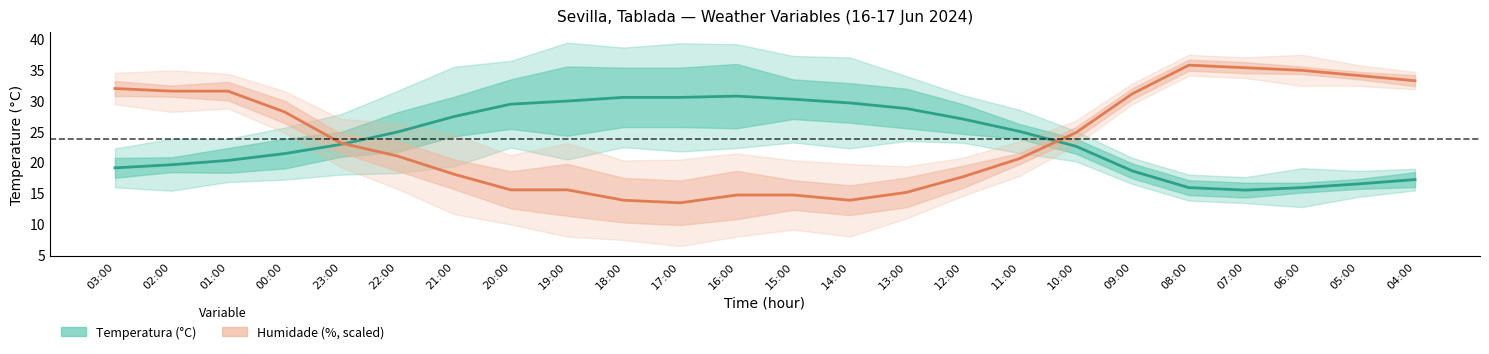

What is the sum of all Temperatura (°C) values?

569.3